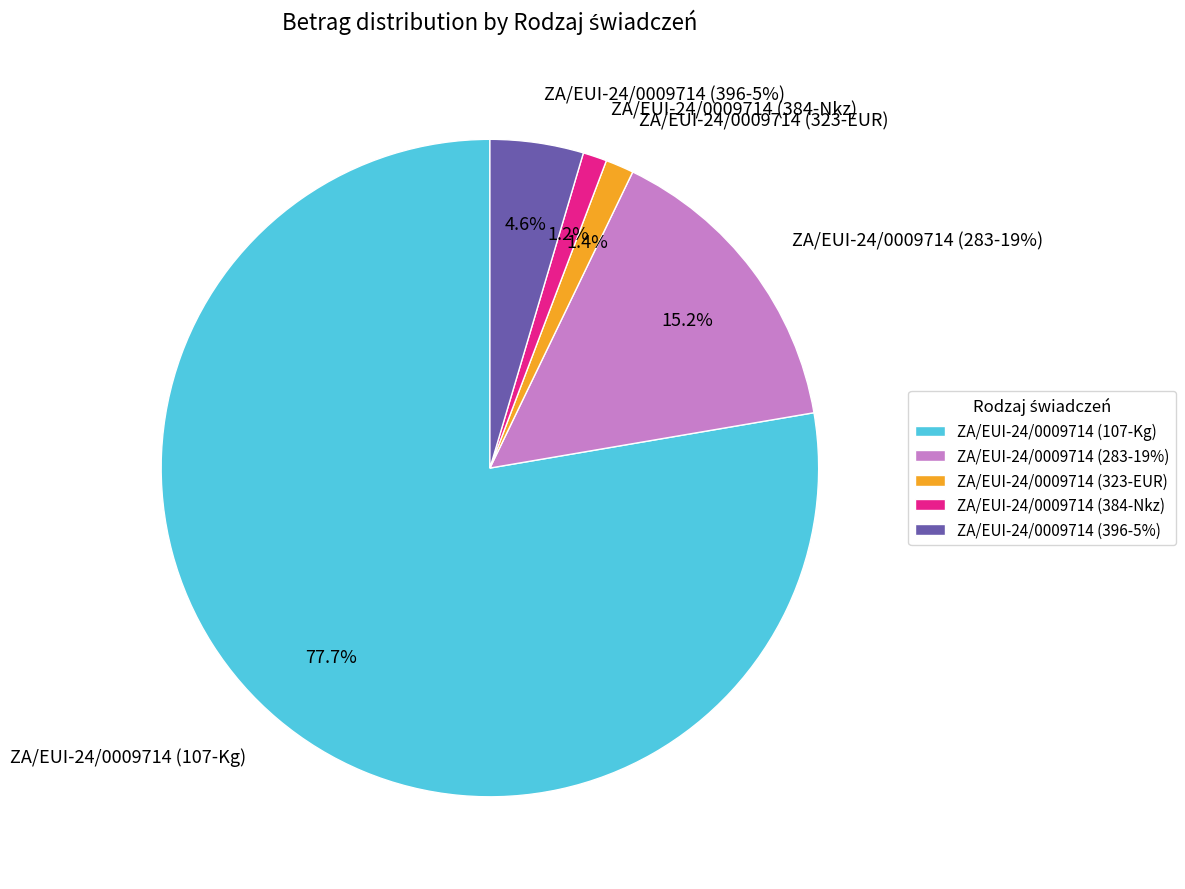

Count the number of slices in the pie.

5